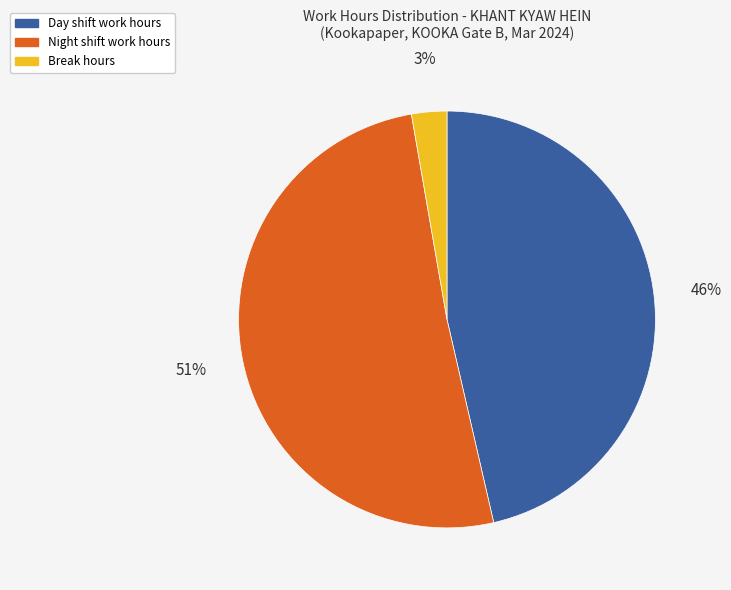

Combined, do Night shift work hours and Break hours account for over 50%?

Yes